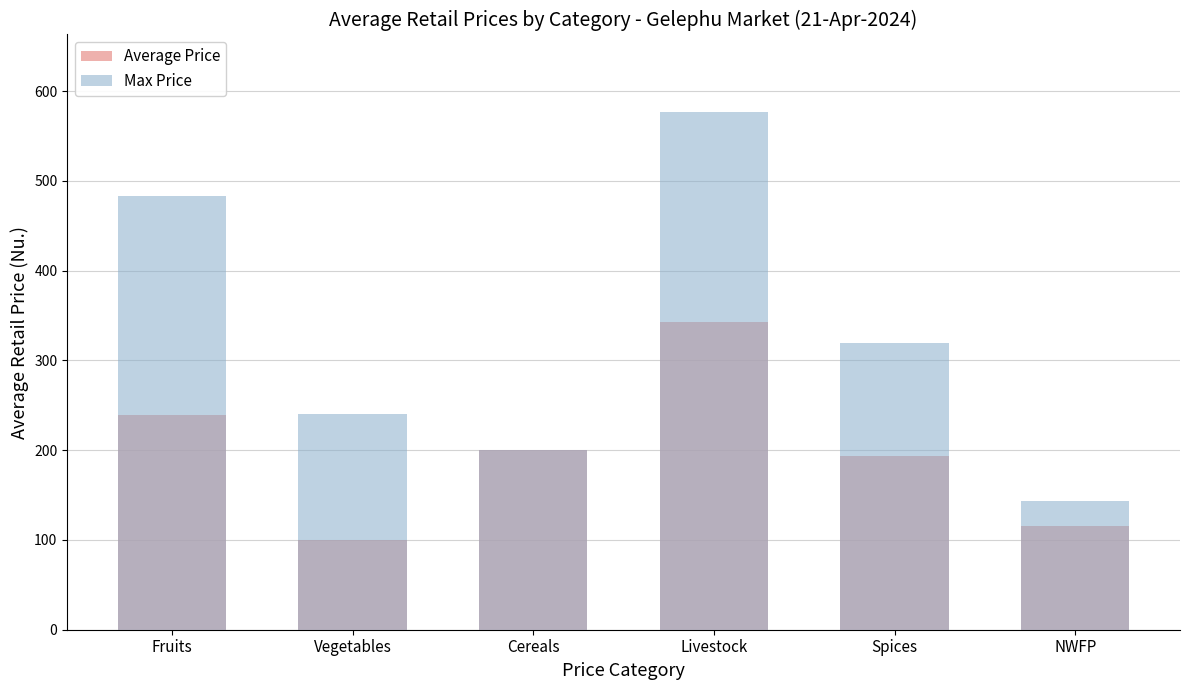

Does the chart contain stacked bars?

No